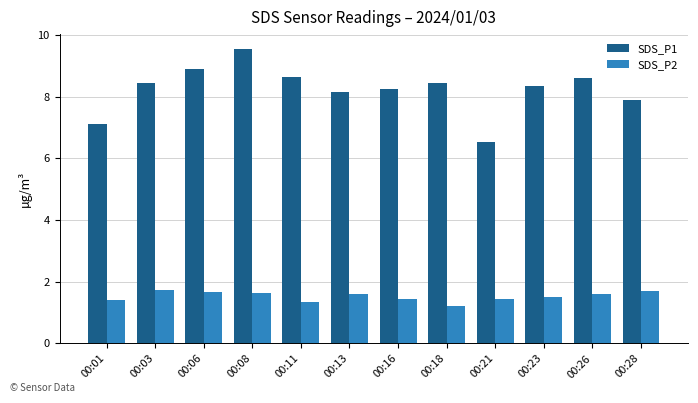

Is the value of SDS_P2 at 00:08 greater than the value of SDS_P1 at 00:18?

No